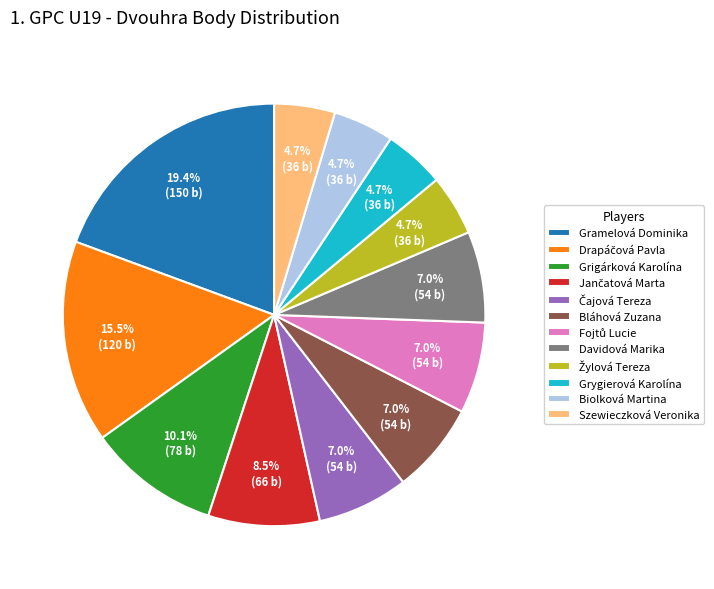

Is there any slice that represents more than half of the pie?

No